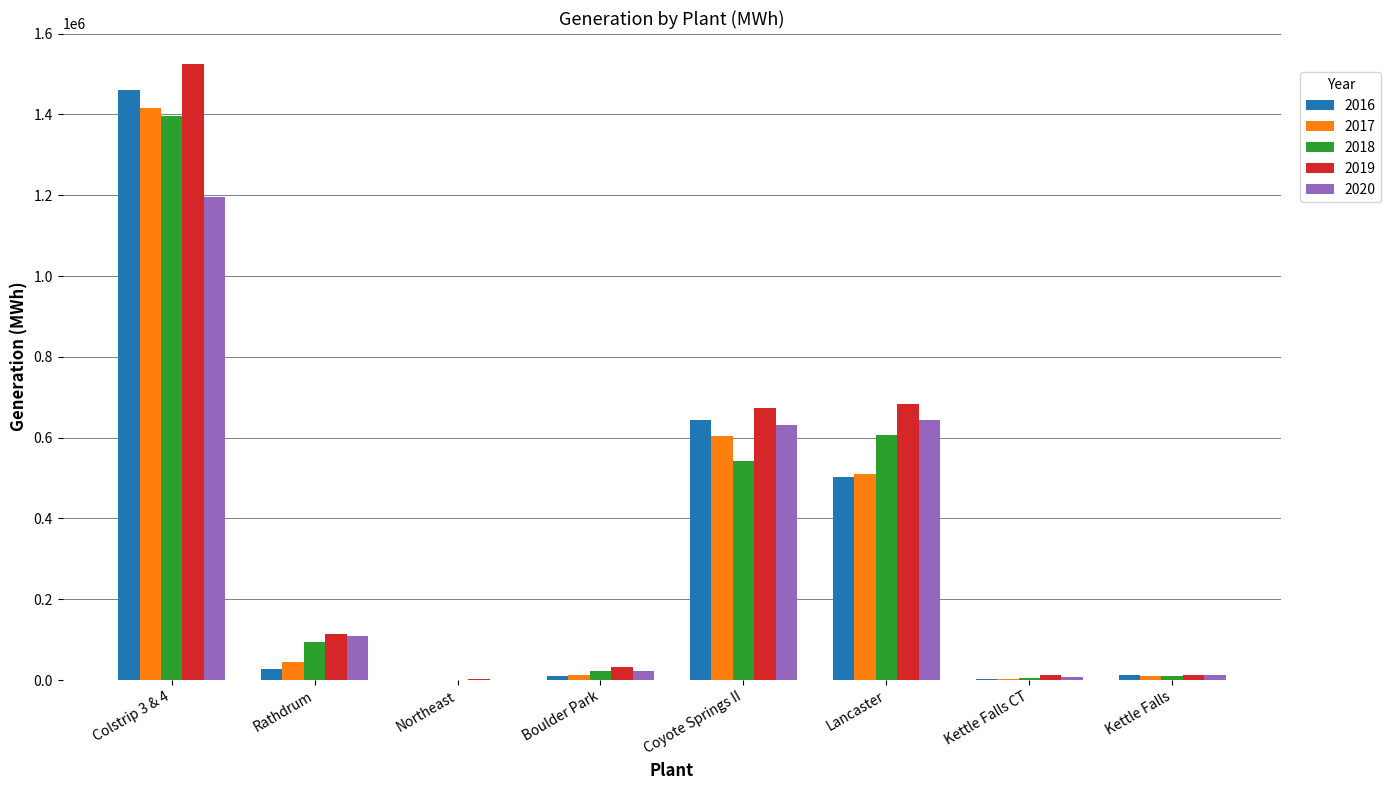

What is the sum of all 2018 values?

2679058.7